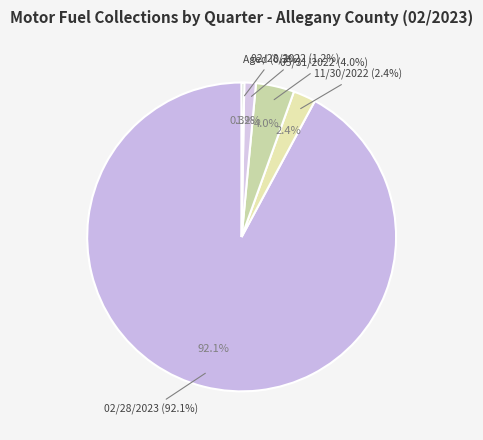

True or false: 02/28/2023 accounts for 99% of the total.

False